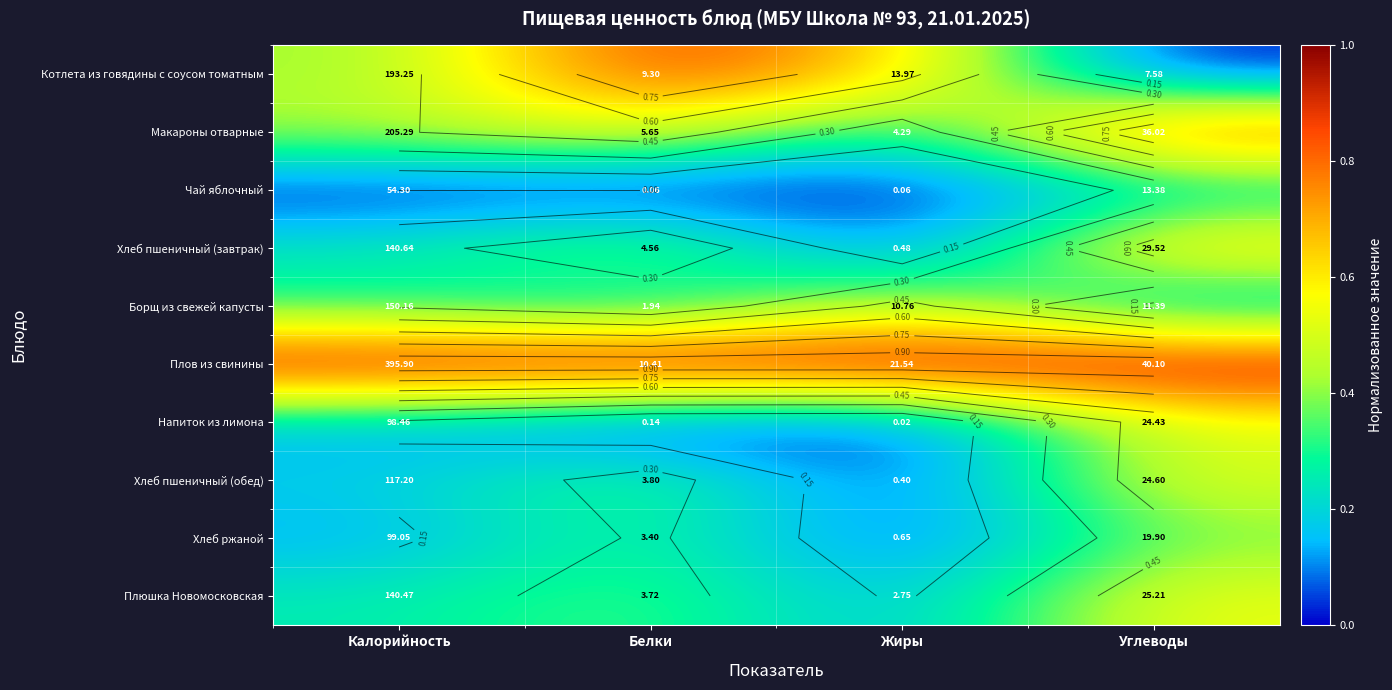

At which label is Котлета из говядины с соусом томатным closest to 0?

Углеводы